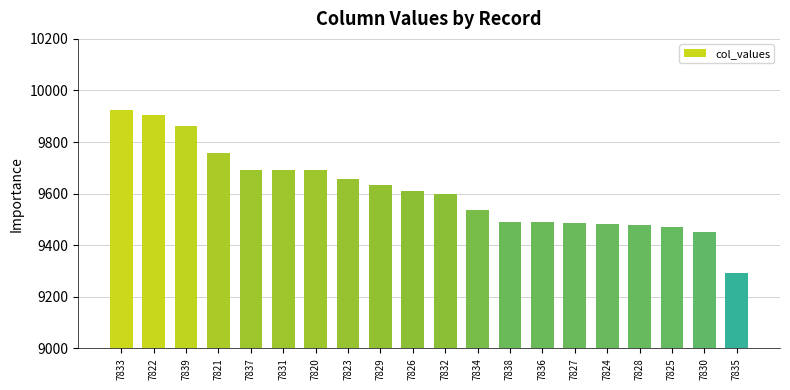

Which has a higher value, 7829 or 7828?

7829